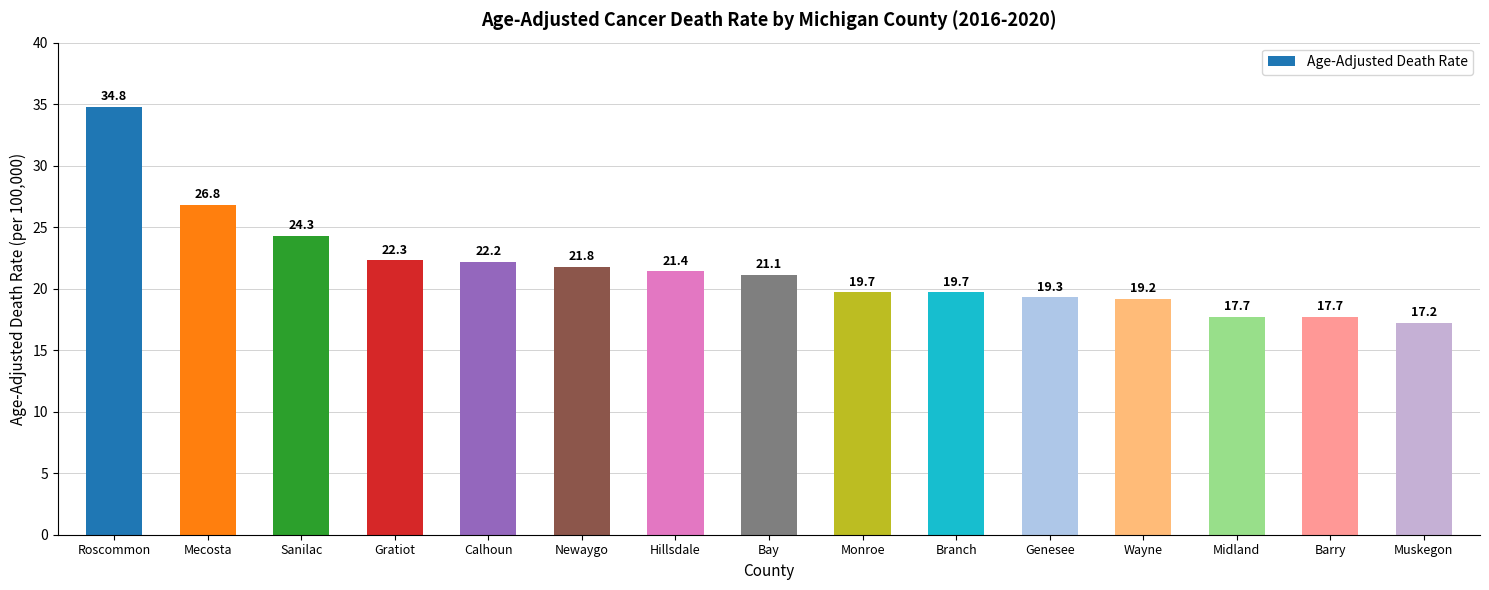

What is the label of the 3rd bar from the right?

Midland